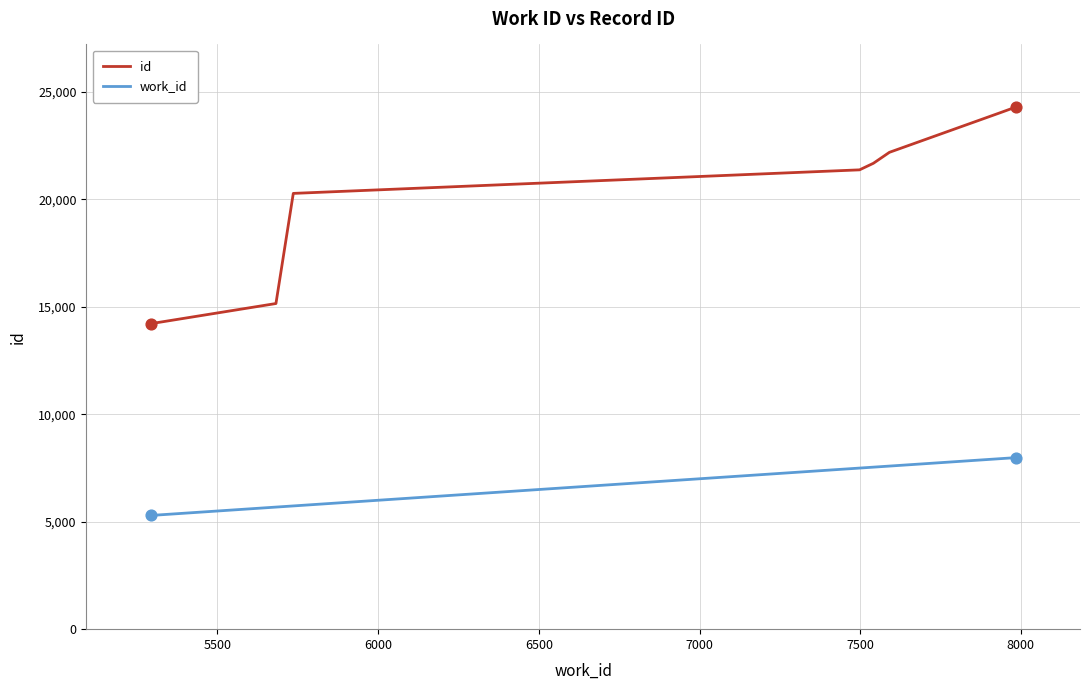

What are all the series names shown in the legend?

id, work_id